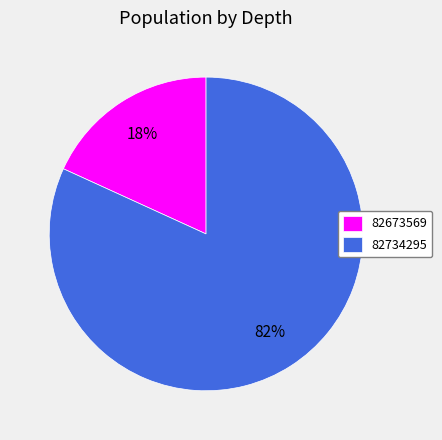

How many slices are in this pie chart?

2